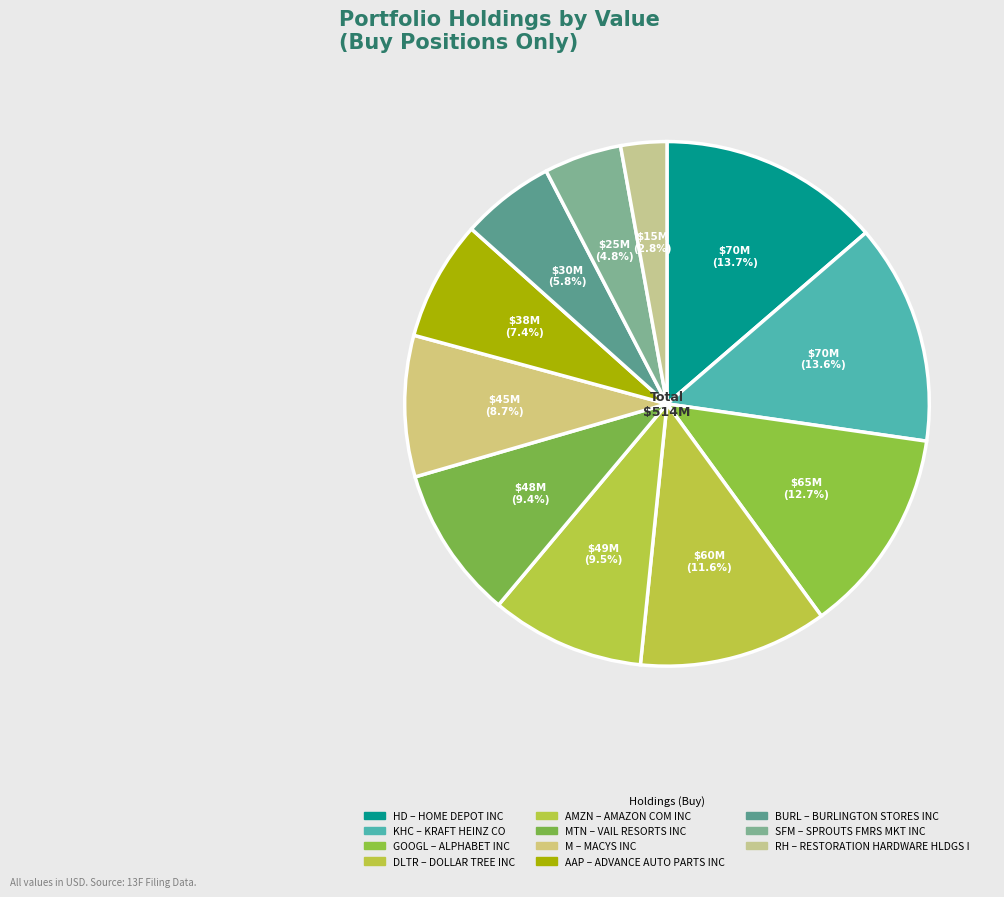

Does any single category account for the majority?

No